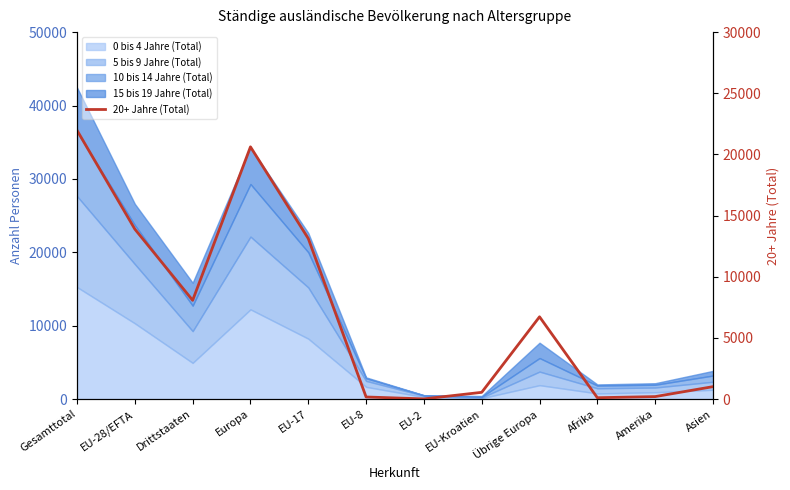

What is the ratio of the value at EU-17 to the value at Asien?

12.9